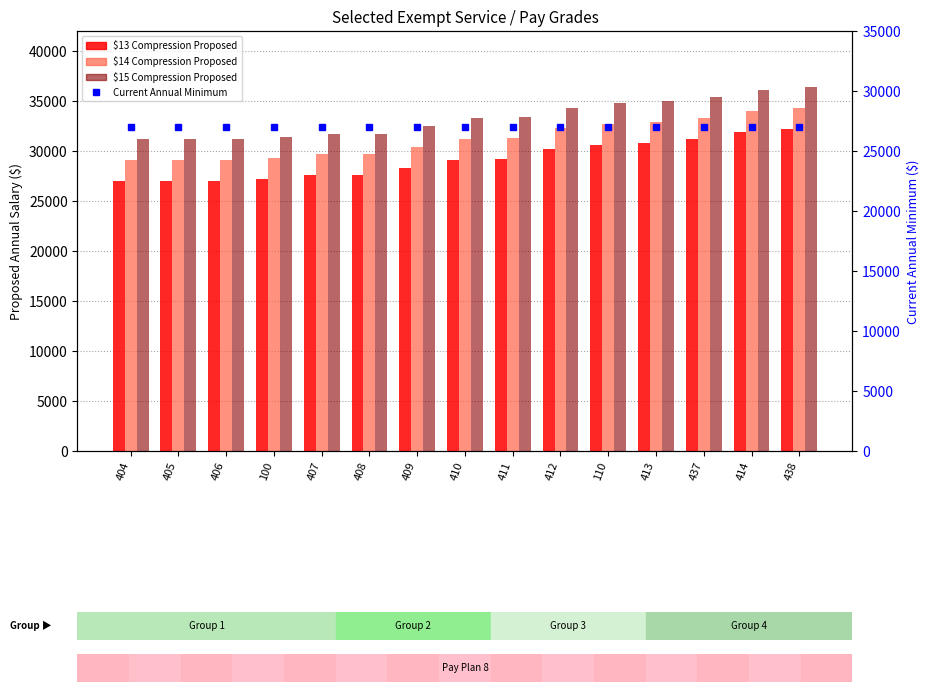

Is the value of $14 Compression Proposed at 407 greater than the value of Current Annual Minimum at 408?

Yes